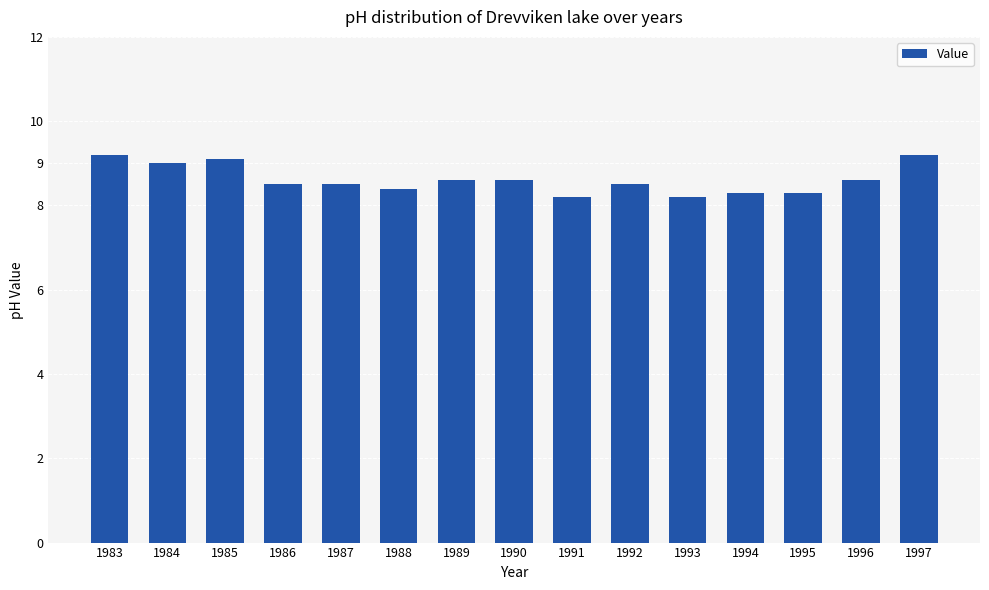

Approximately how many times larger is the value at 1992 compared to 1990?

1.0